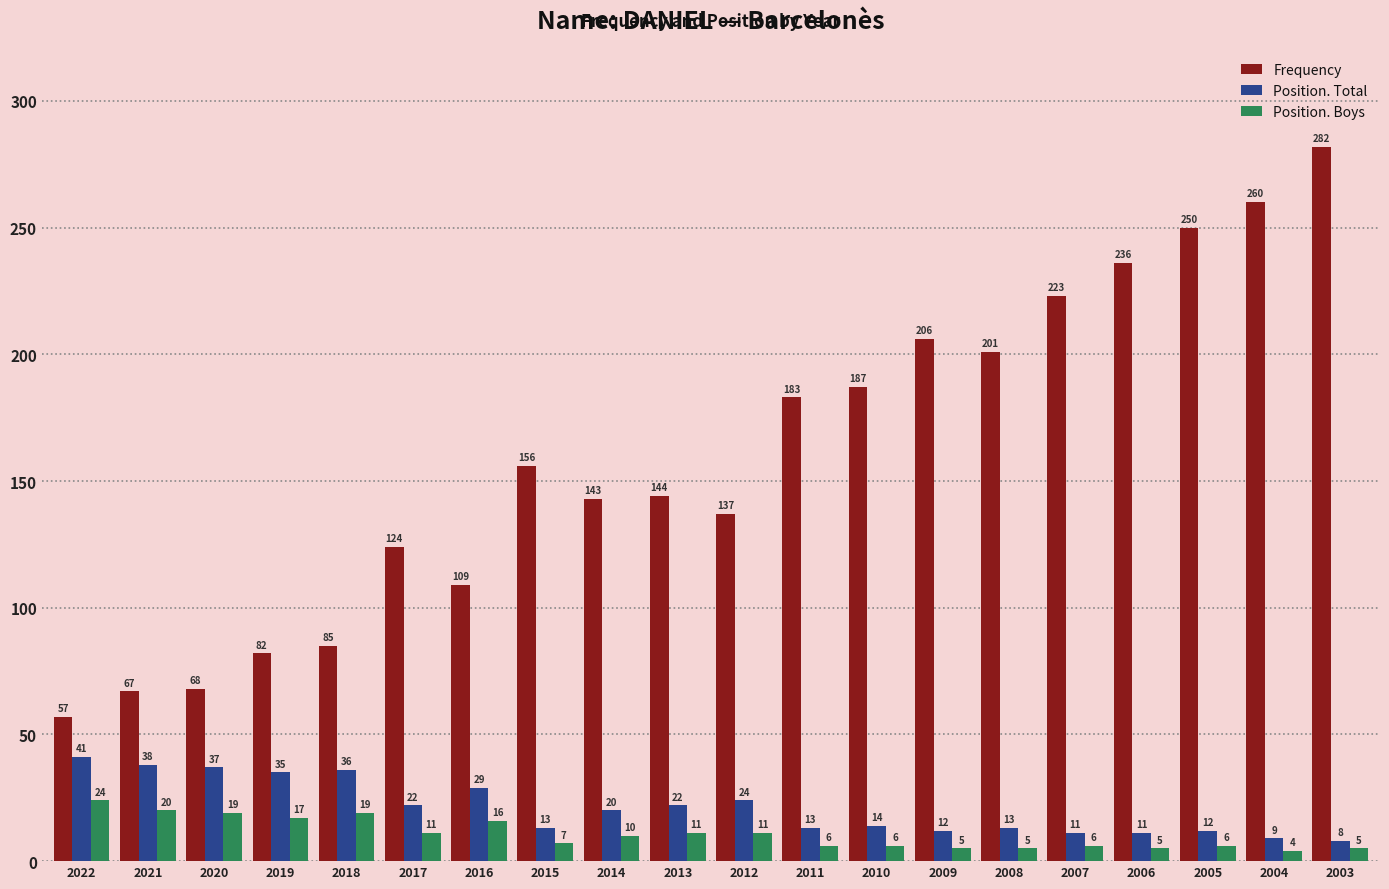

Between 2013 and 2012, which series saw the biggest shift?

Frequency